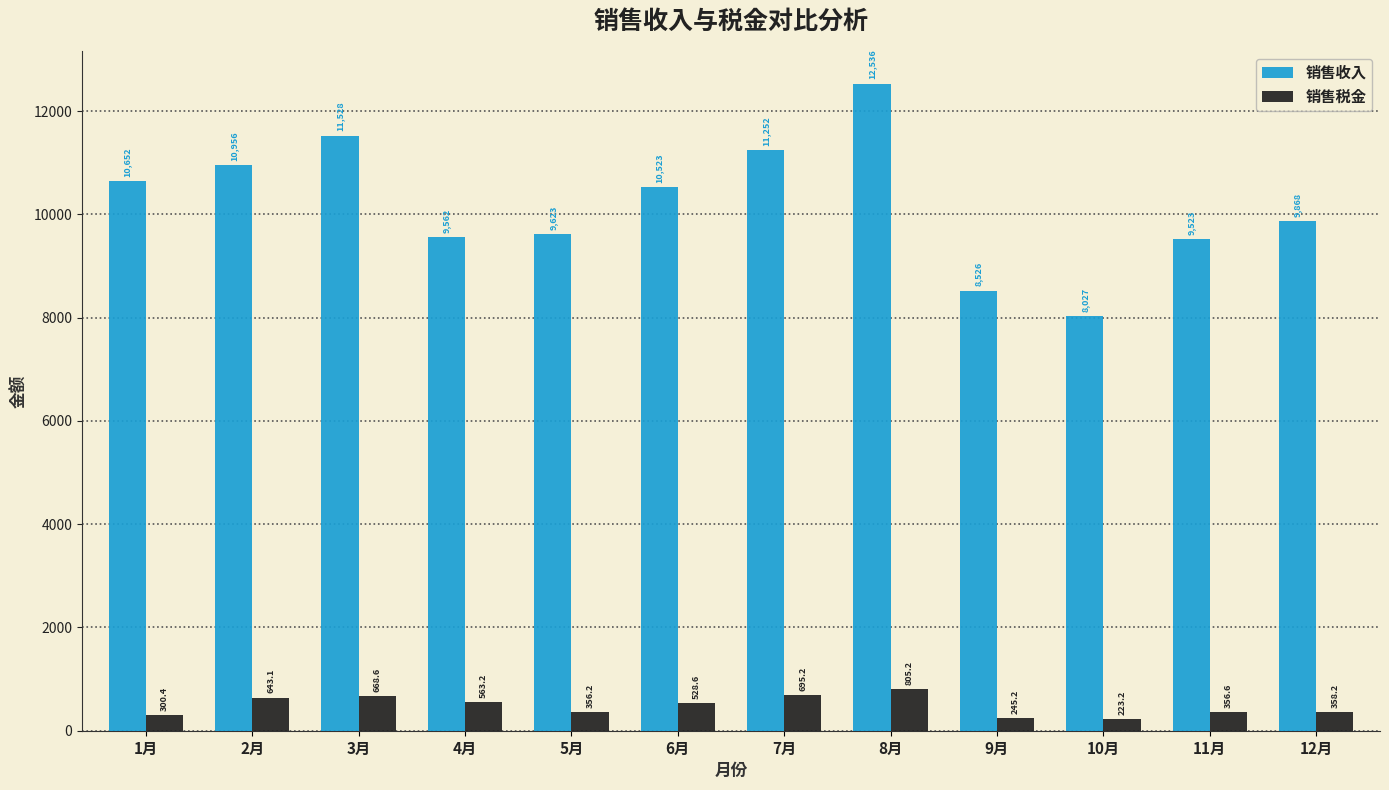

Which series has the widest spread of values?

销售收入